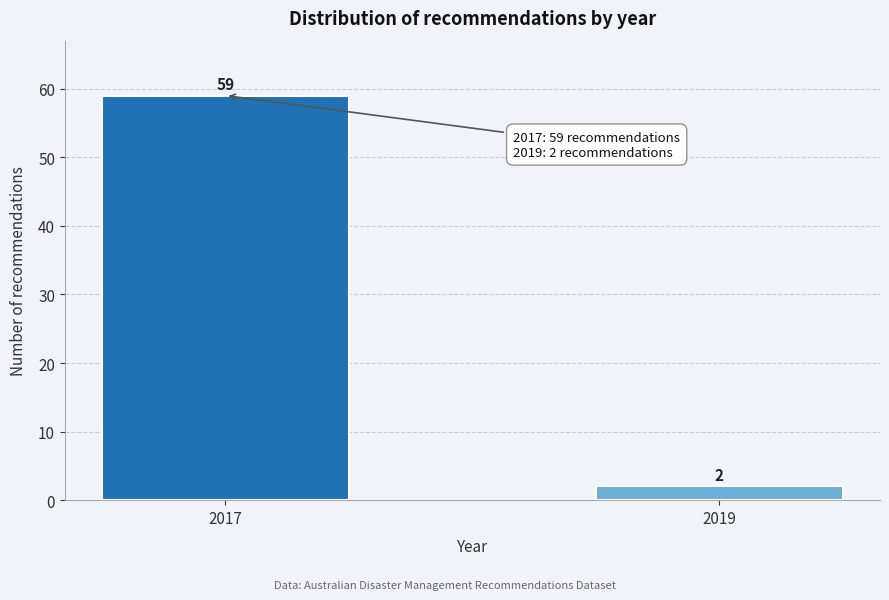

Reading right to left, what are all the values shown in this chart?

2	59